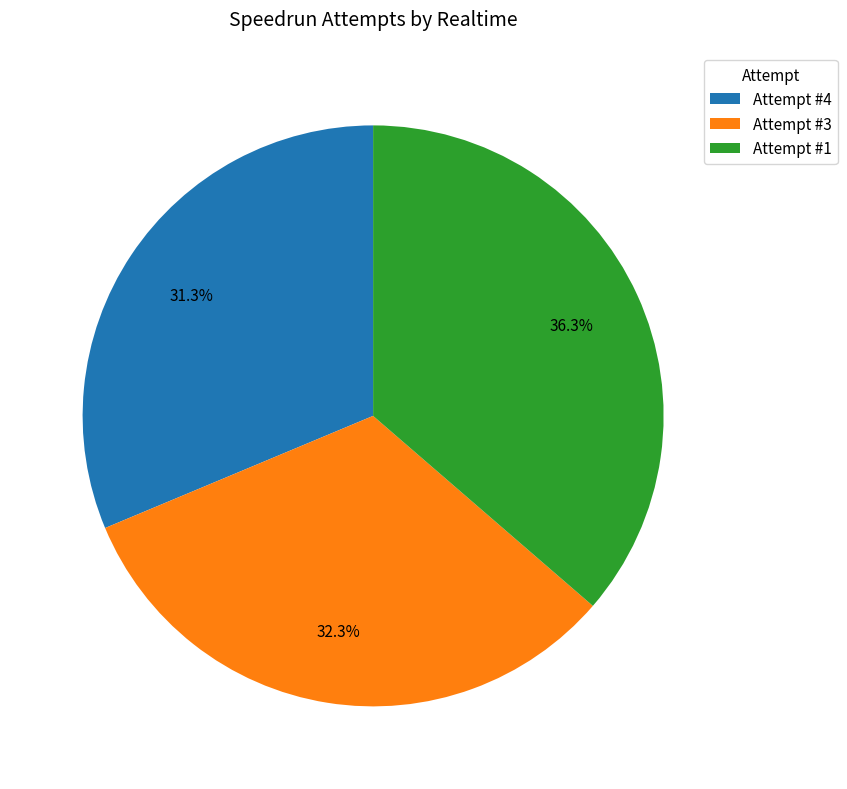

To the nearest percent, what portion does Attempt #3 represent?

32%